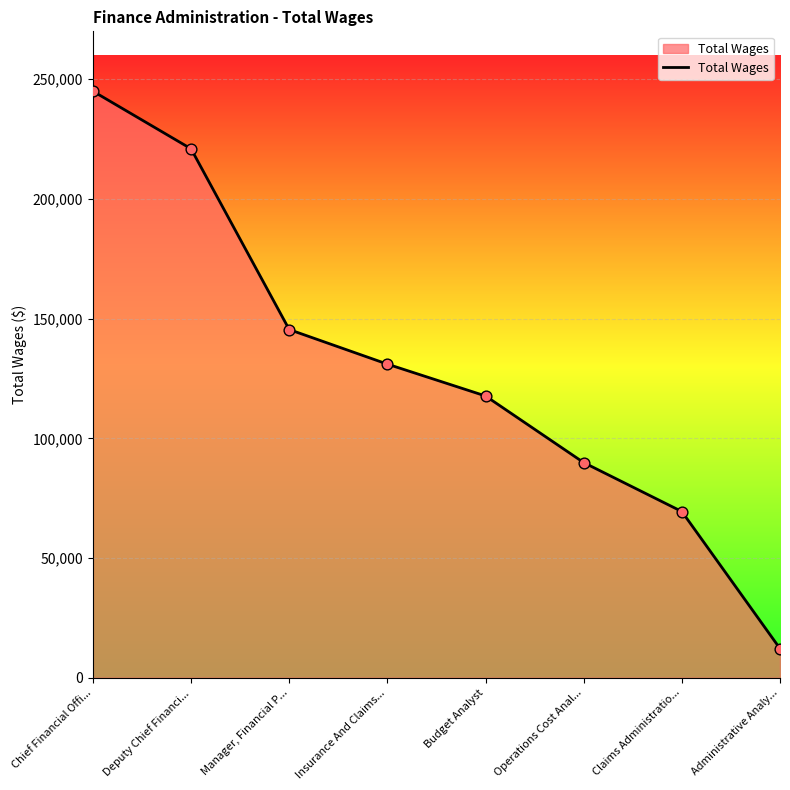

What is the ratio of the value at Chief Financial Offi... to the value at Administrative Analy...?

20.1